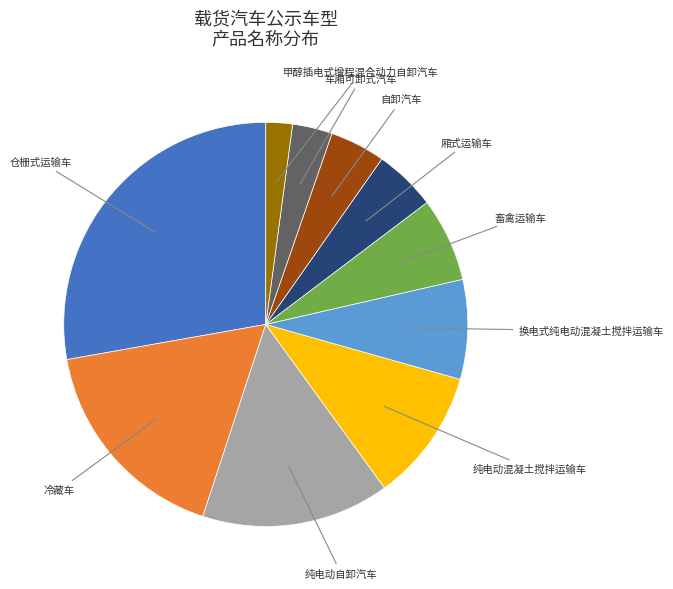

Does any single category account for the majority?

No